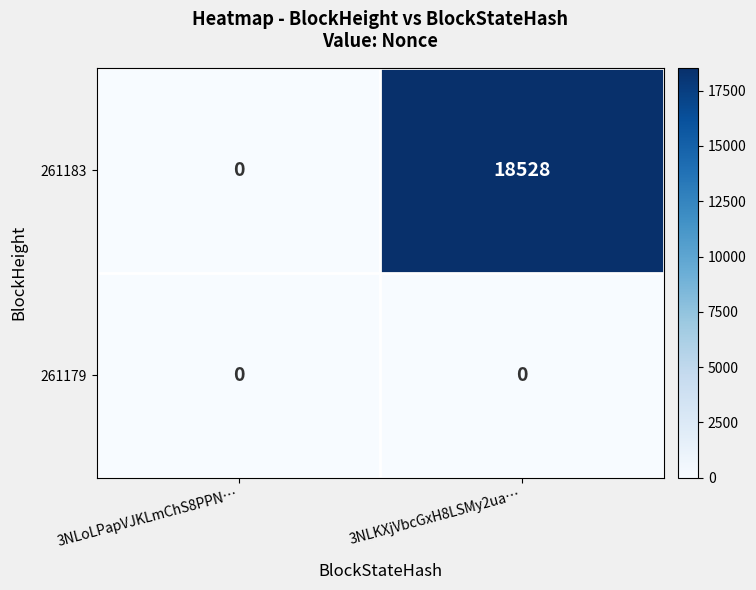

At how many categories does at least one series exceed 14431?

1